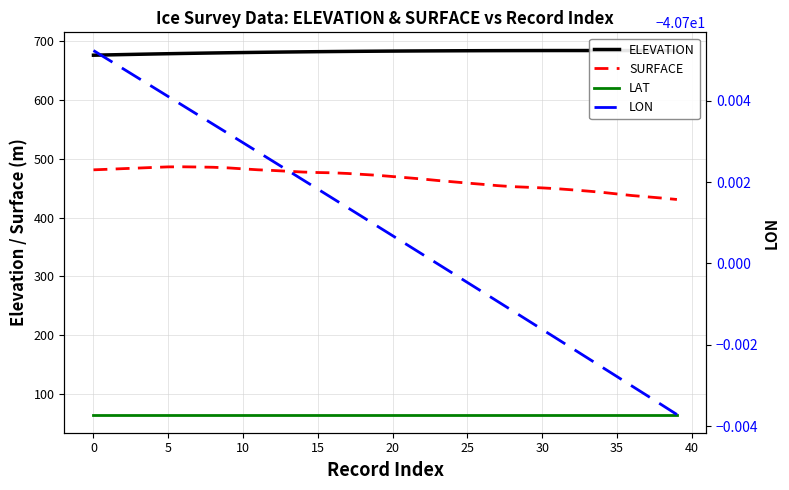

Which has a higher value, 13 or −5?

13